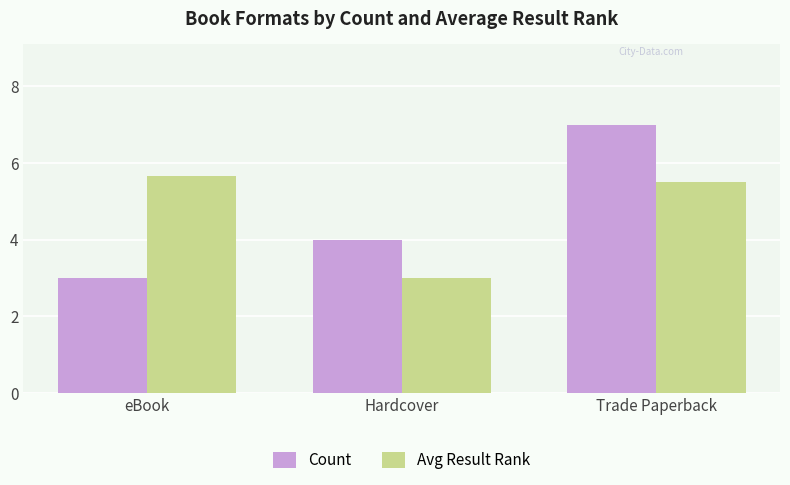

What is the approximate value of Avg Result Rank at eBook?

5.7